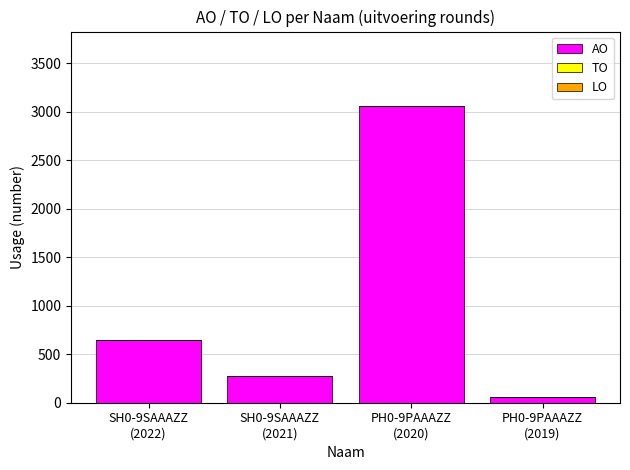

Between PH0-9PAAAZZ
(2020) and PH0-9PAAAZZ
(2019), which is larger?

PH0-9PAAAZZ
(2020)